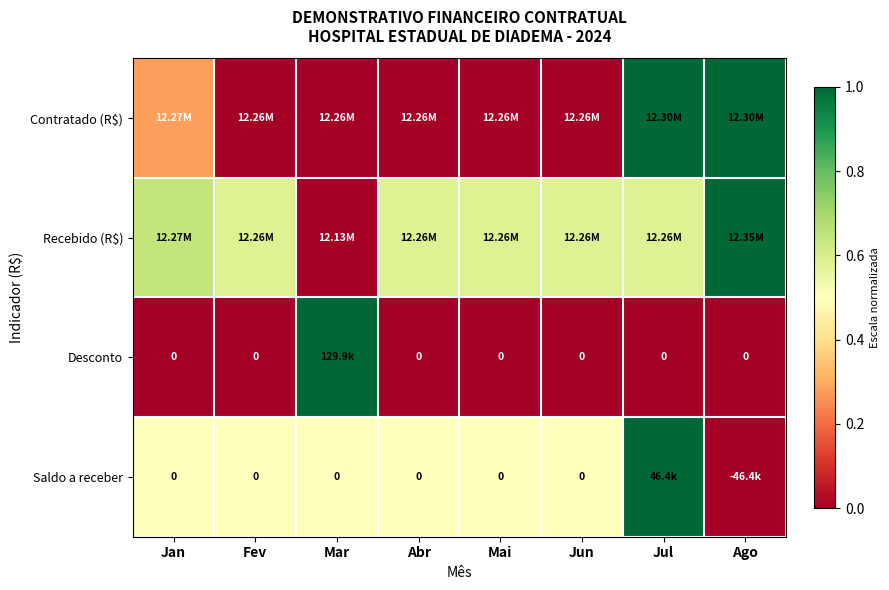

Which category has the lowest value in the Contratado (R$) series?

Fev